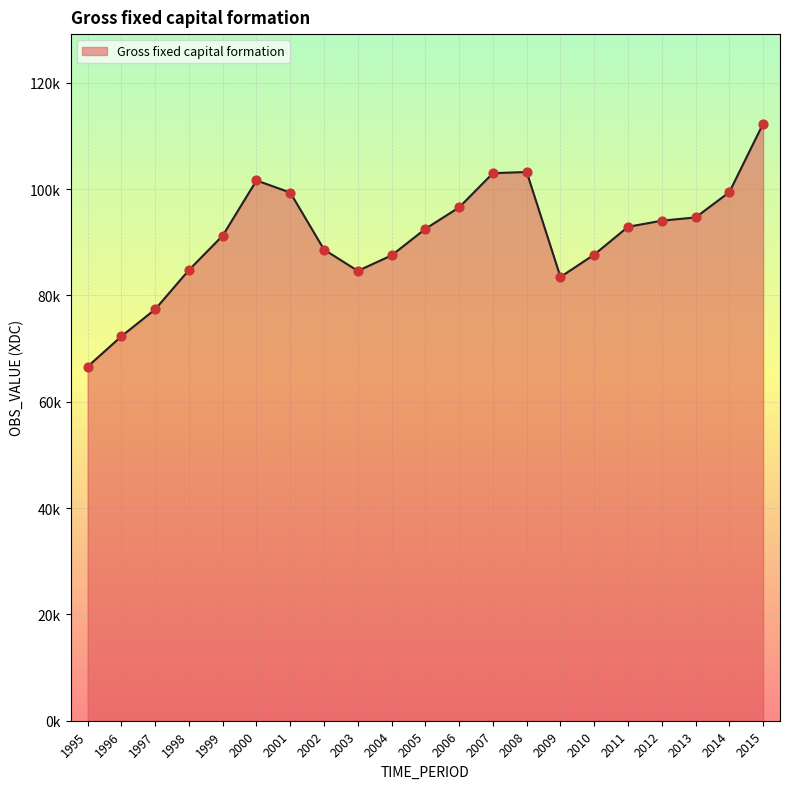

Does the chart have visible grid lines?

Yes